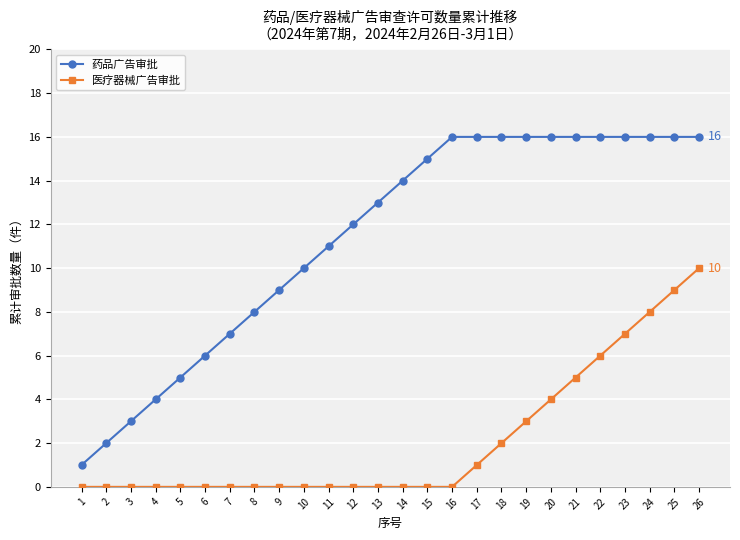

What are all the series names shown in the legend?

药品广告审批, 医疗器械广告审批